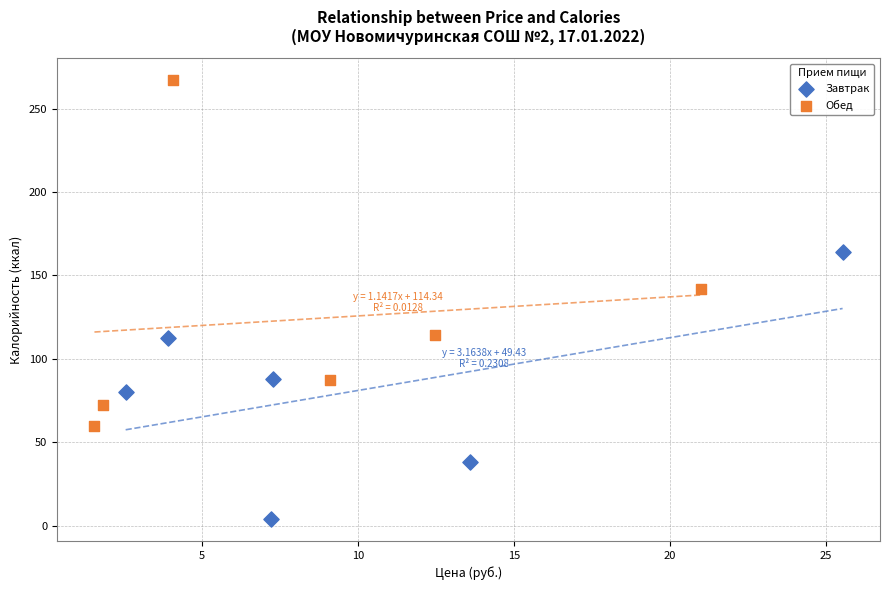

Which series contains the highest Y value?

Обед